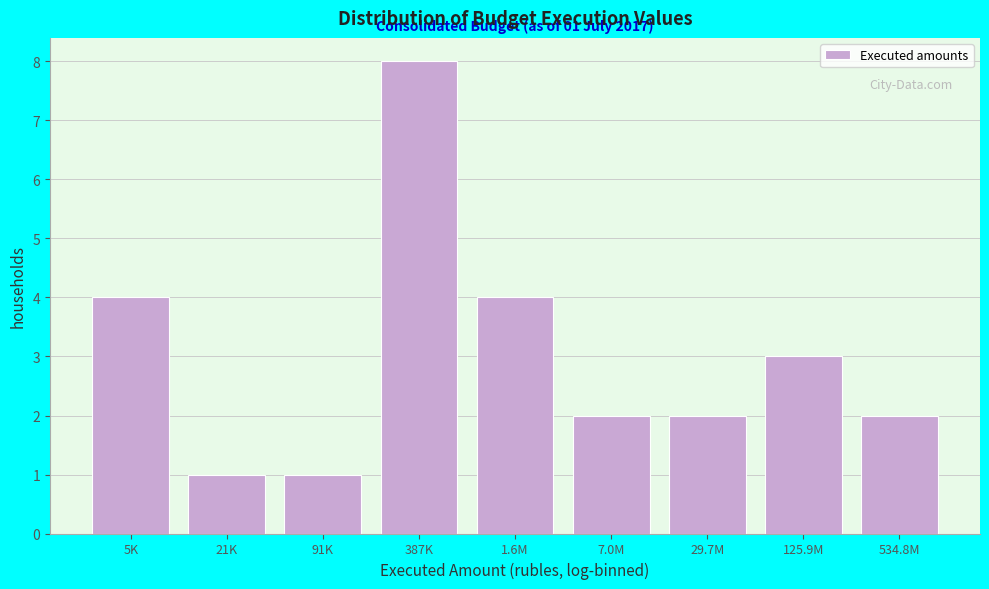

Reading left to right, transcribe all the data shown in this chart.

4	1	1	8	4	2	2	3	2